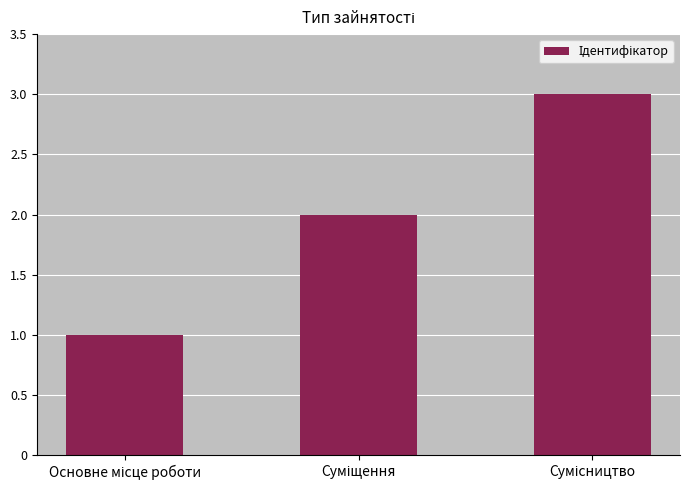

What is the maximum value shown in the chart?

3